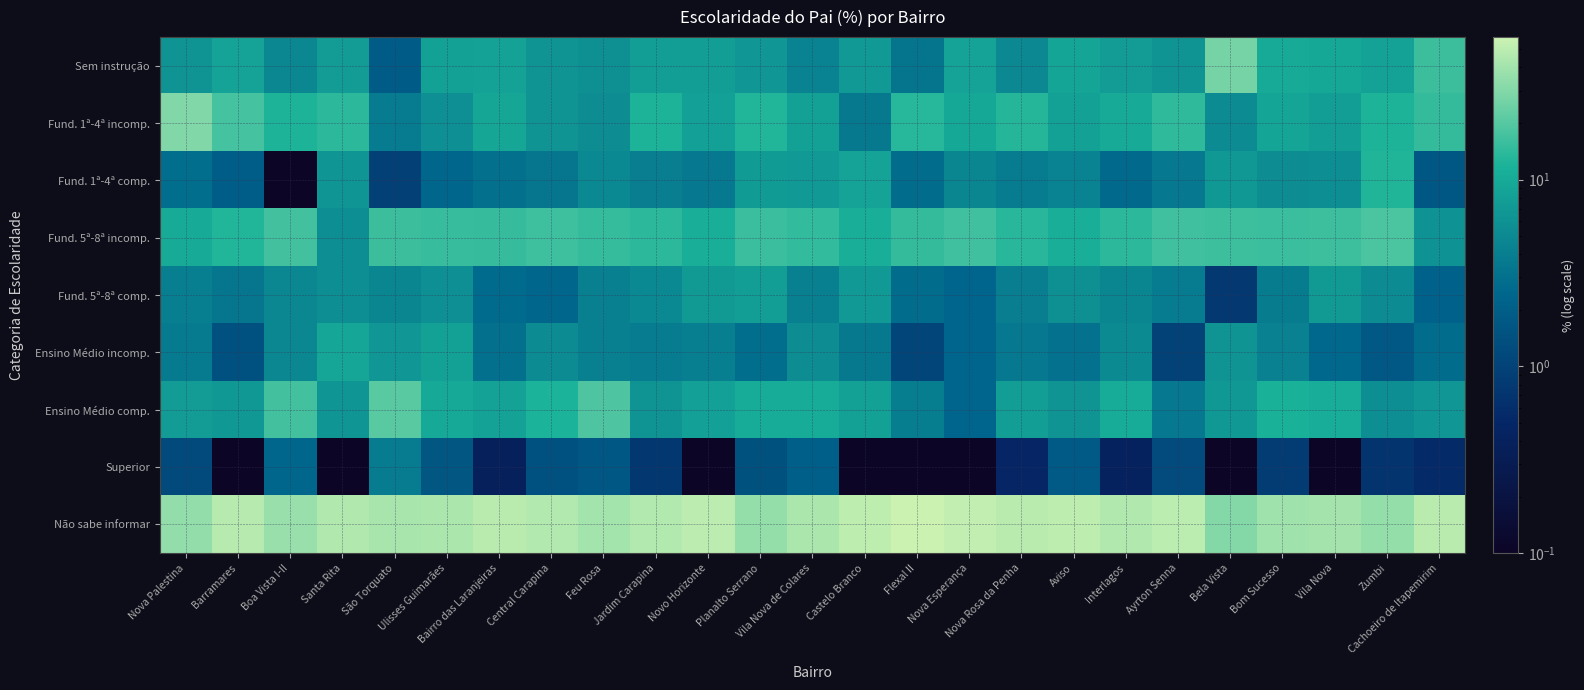

At which category is the sum across all series the highest?

Vila Nova